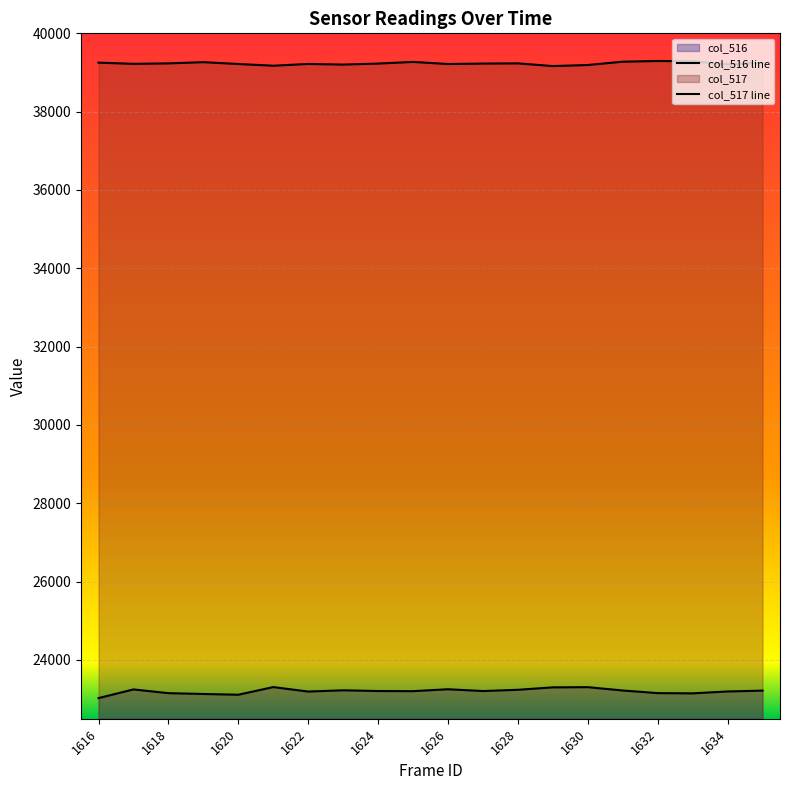

What is the minimum value shown in the chart?

23027